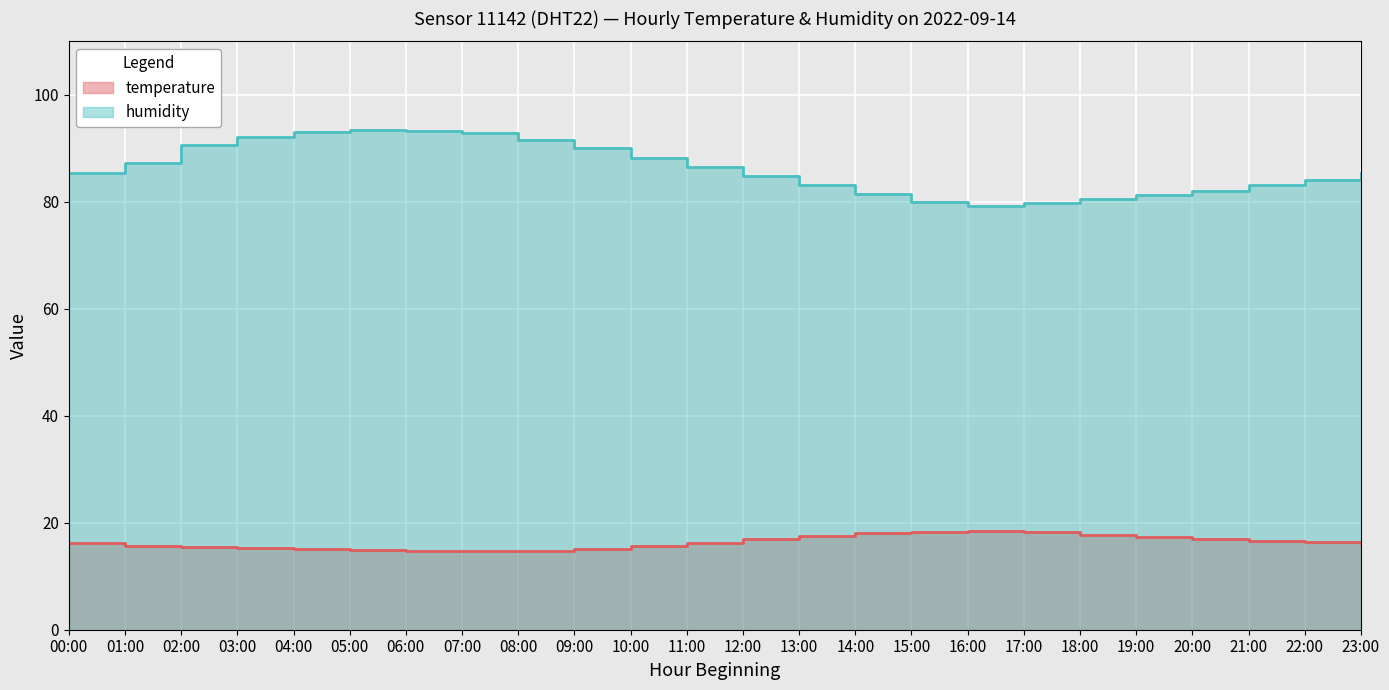

How many data points in humidity are less than 85?

11